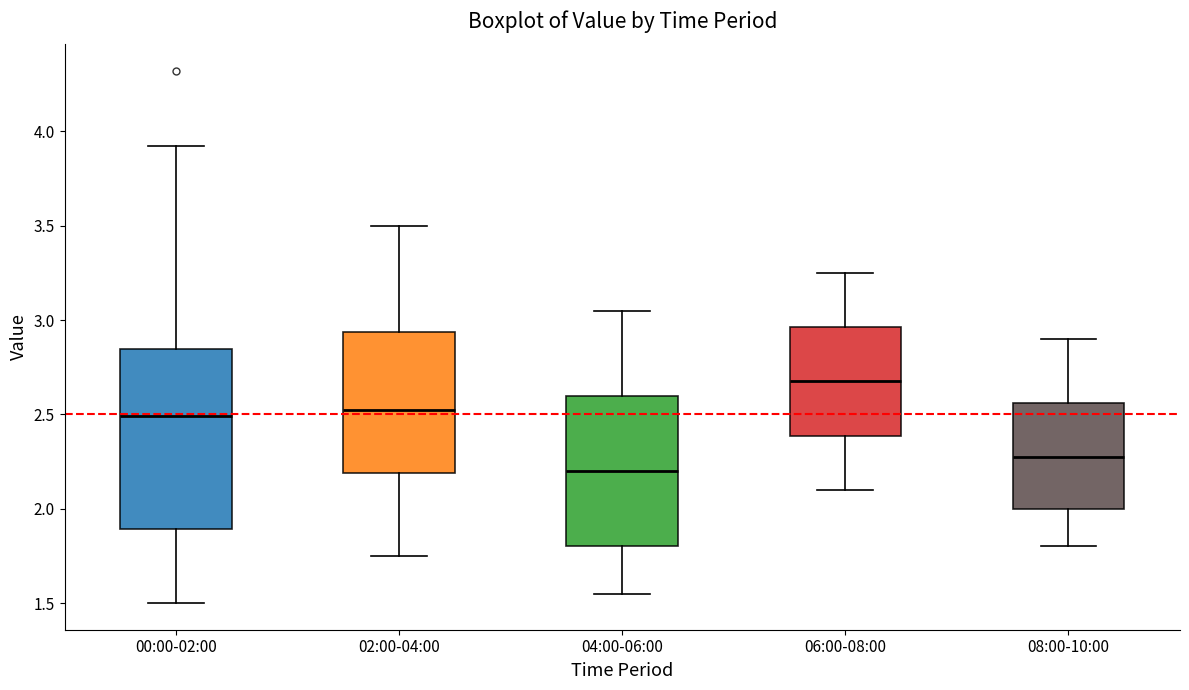

Reading left to right, transcribe this box plot: for each box, give where its median line is, the range the box spans, and where its two whiskers end, as read against the y-axis. The values are not printed on the chart, so give them approximately, as read against the axis.

00:00-02:00: median 2.50, box 1.90 to 2.85, whiskers 1.50 to 3.90
02:00-04:00: median 2.55, box 2.20 to 2.95, whiskers 1.75 to 3.50
04:00-06:00: median 2.20, box 1.80 to 2.60, whiskers 1.55 to 3.05
06:00-08:00: median 2.70, box 2.40 to 2.95, whiskers 2.10 to 3.25
08:00-10:00: median 2.30, box 2.00 to 2.55, whiskers 1.80 to 2.90